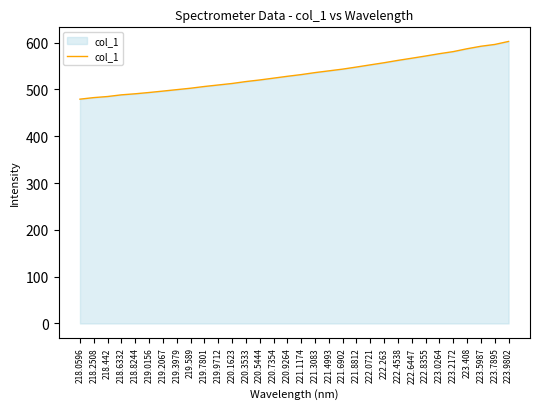

Between 221.4993 and 223.7895, which is larger?

223.7895